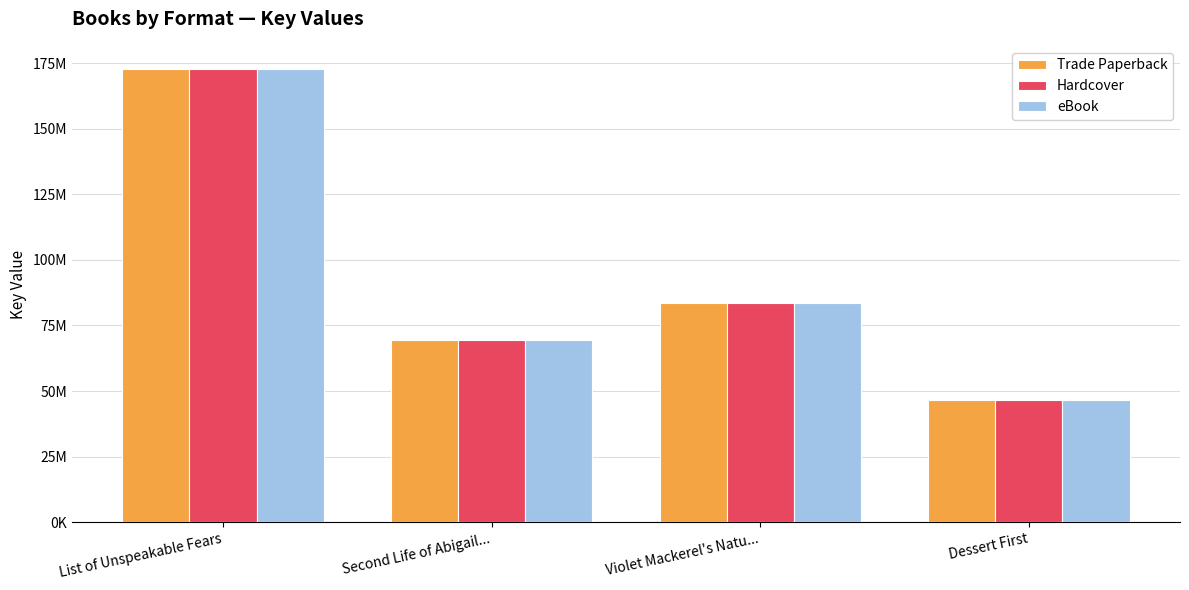

Reading left to right, list all the values displayed in this chart.

Trade Paperback: 172990645	69327488	83476133	46601826
Hardcover: 172990645	69327488	83476133	46601826
eBook: 172990645	69327488	83476133	46601826